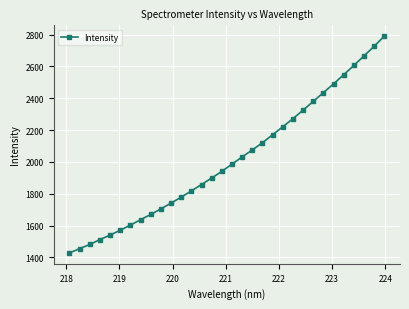

What is the difference between the maximum and second lowest values?

1335.2